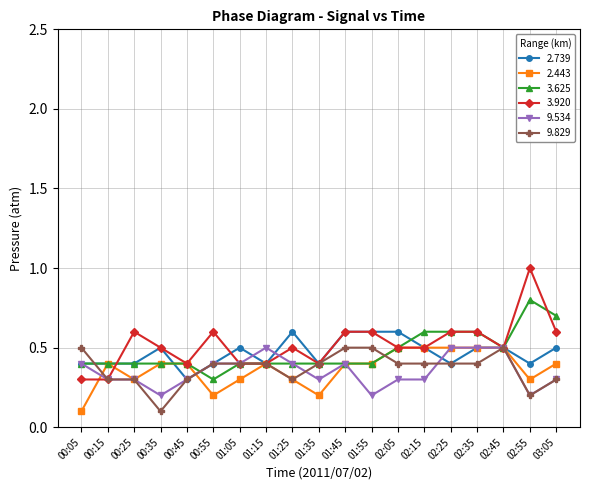

How many lines are shown in the chart?

6